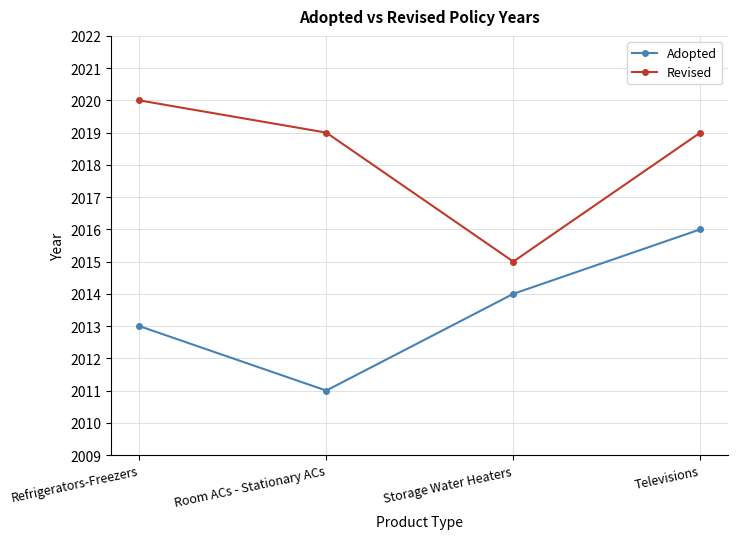

Which label corresponds to the largest value in the chart?

Refrigerators-Freezers